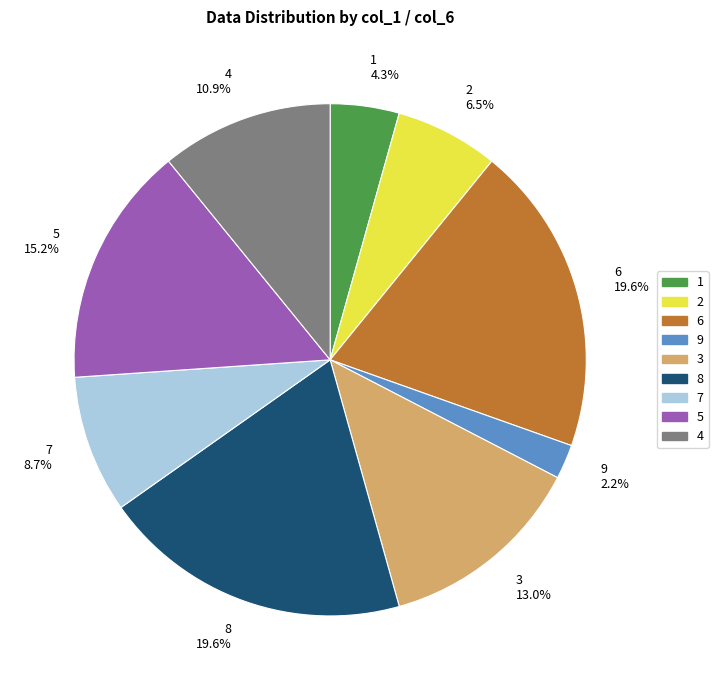

To the nearest percent, what is the difference between the largest and smallest slice percentages?

17%